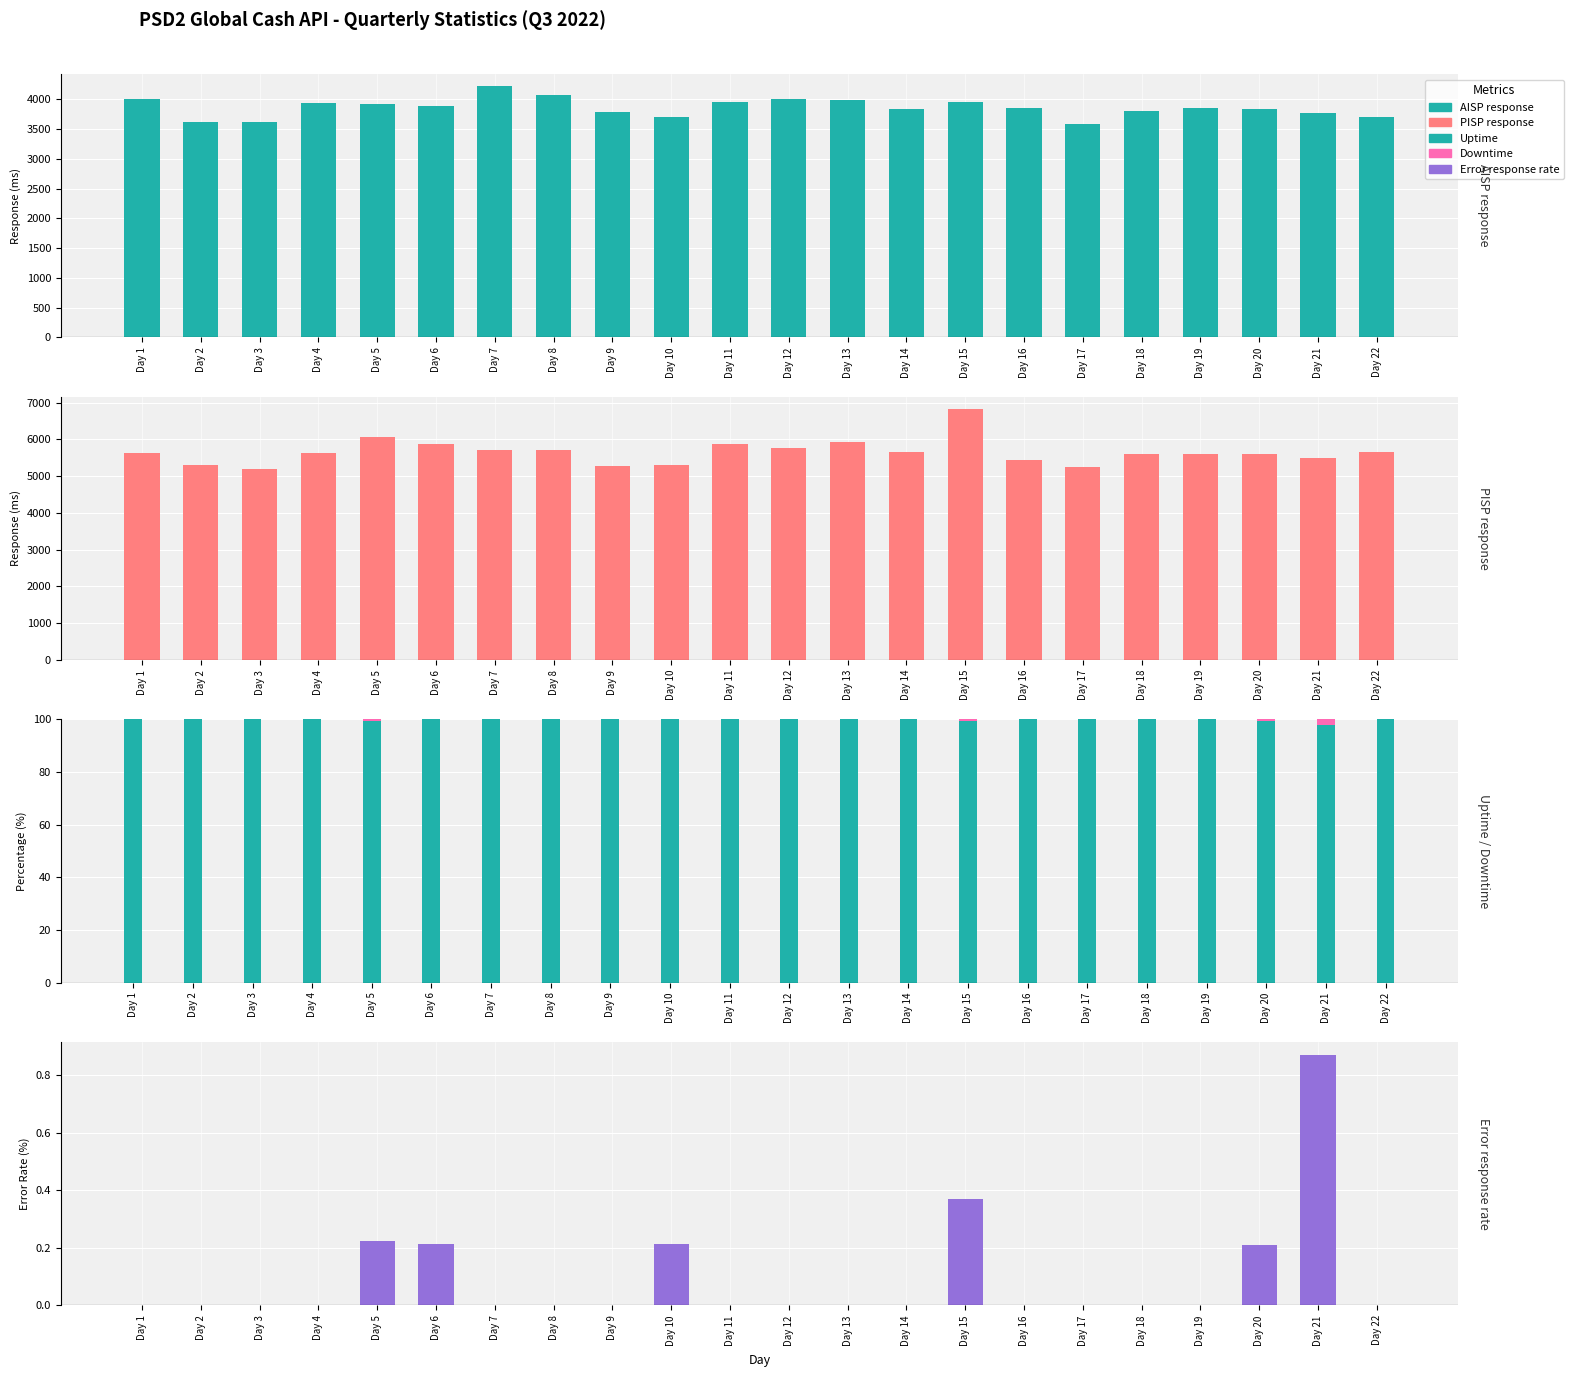

The value of PISP response at Day 11 is 5860.0. True or false?

True